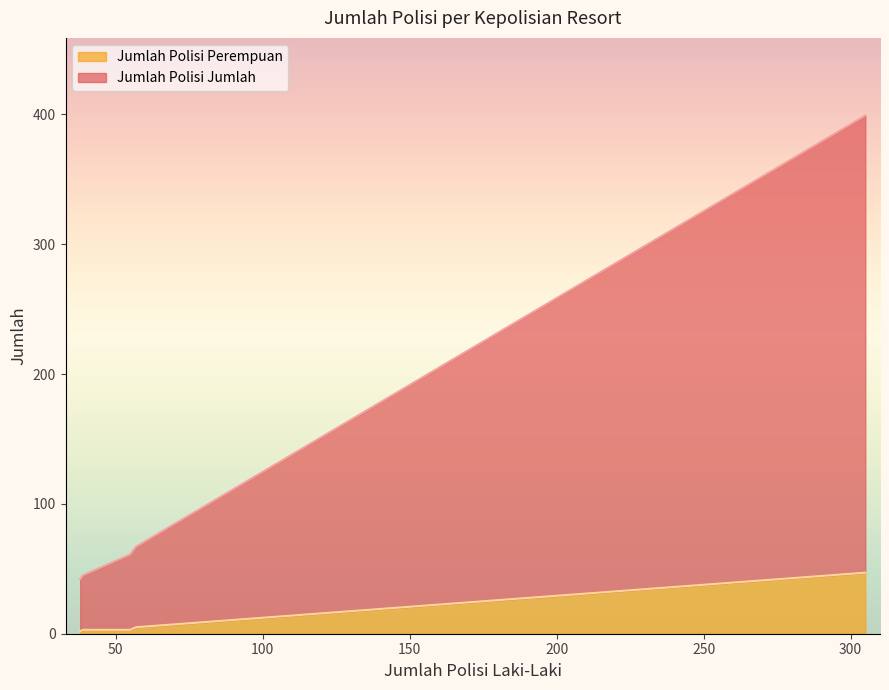

True or false: Jumlah Polisi Perempuan and Jumlah Polisi Jumlah cross at least once.

False